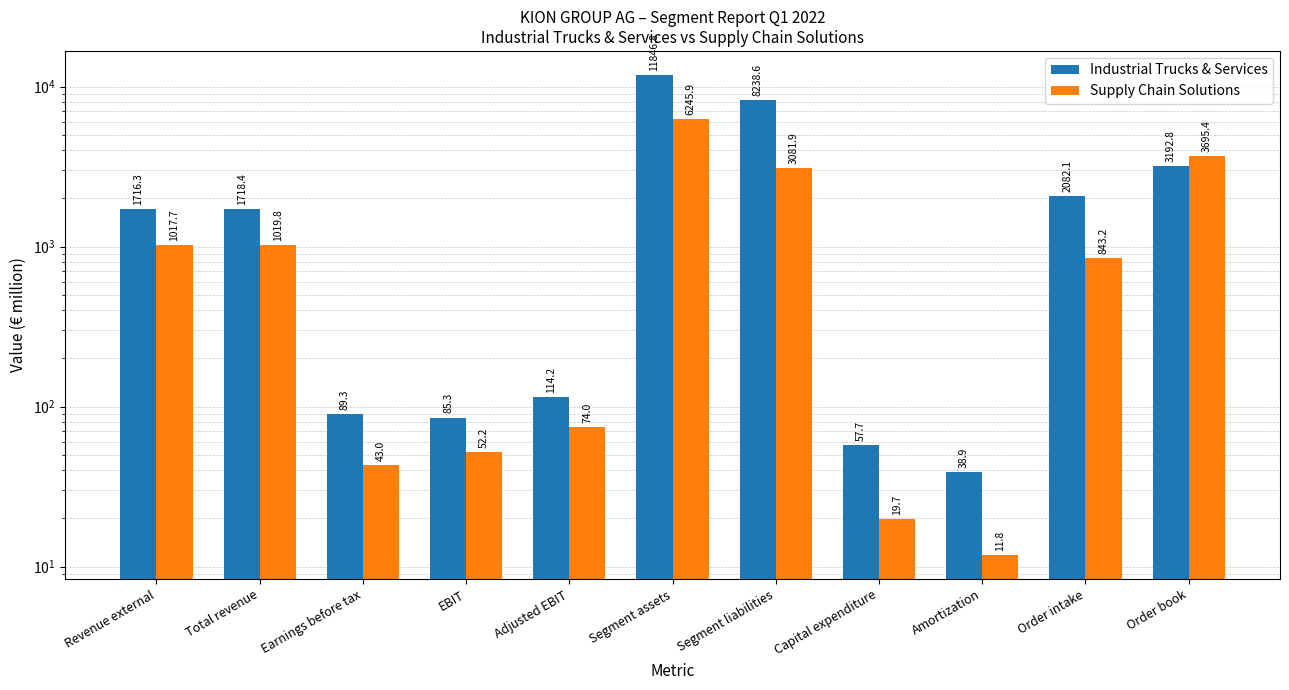

How many groups of bars are there?

11